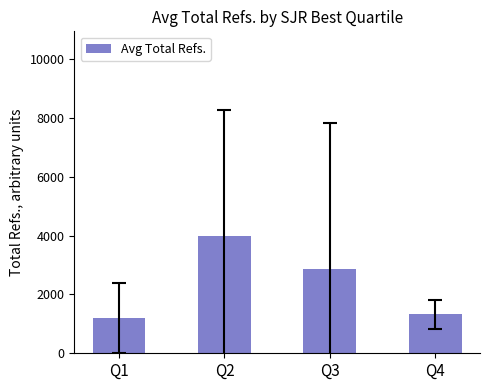

At which category does the chart reach its peak across all series?

Q2